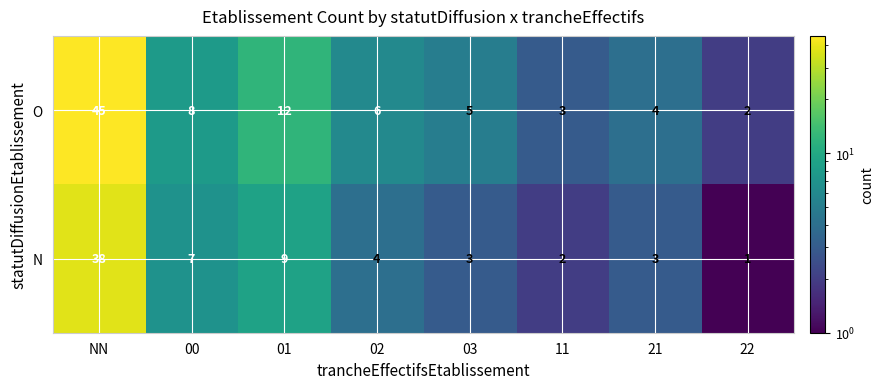

How many series are shown in this chart?

2